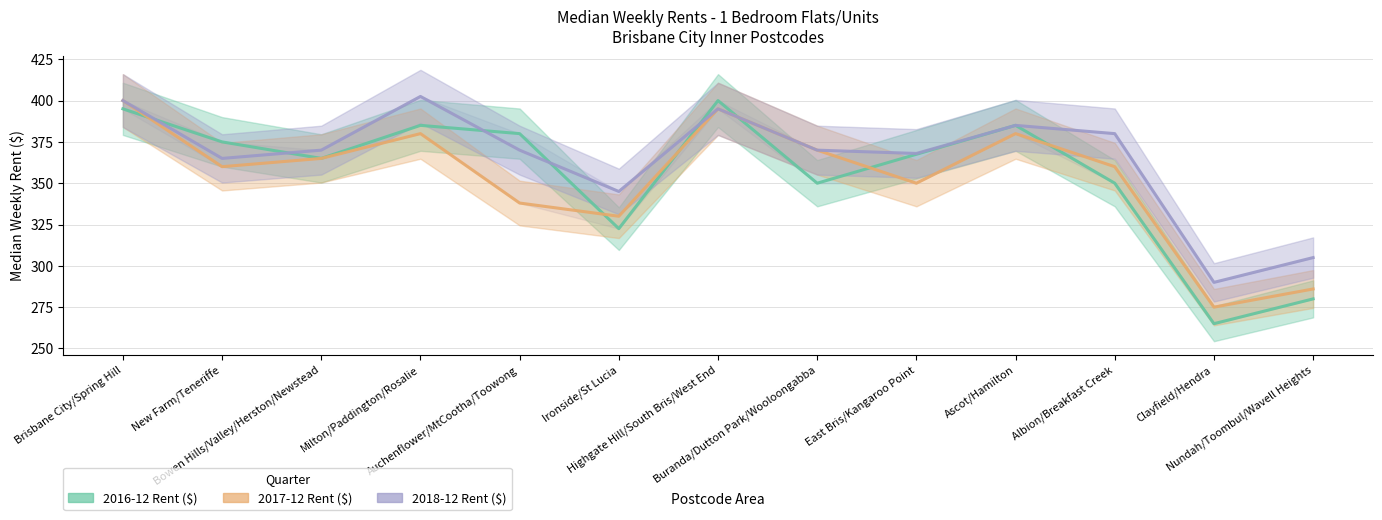

At which label does 2016-12 Rent ($) first exceed 367?

Brisbane City/Spring Hill